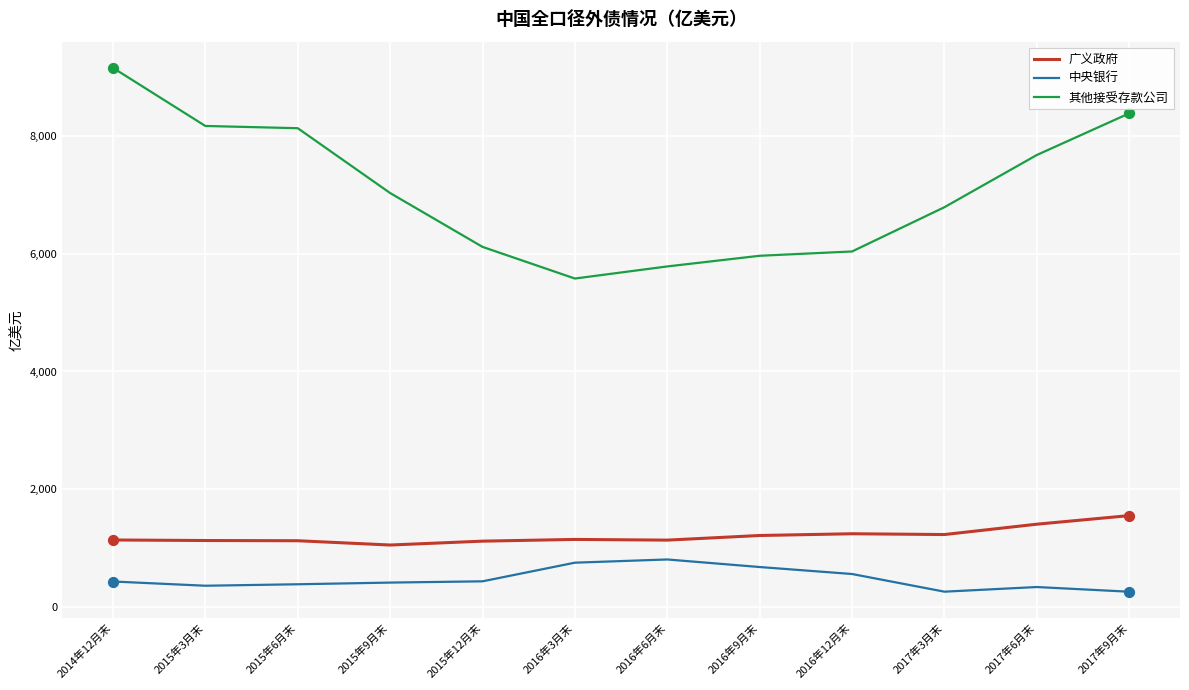

At which category is the sum across all series the highest?

2014年12月末